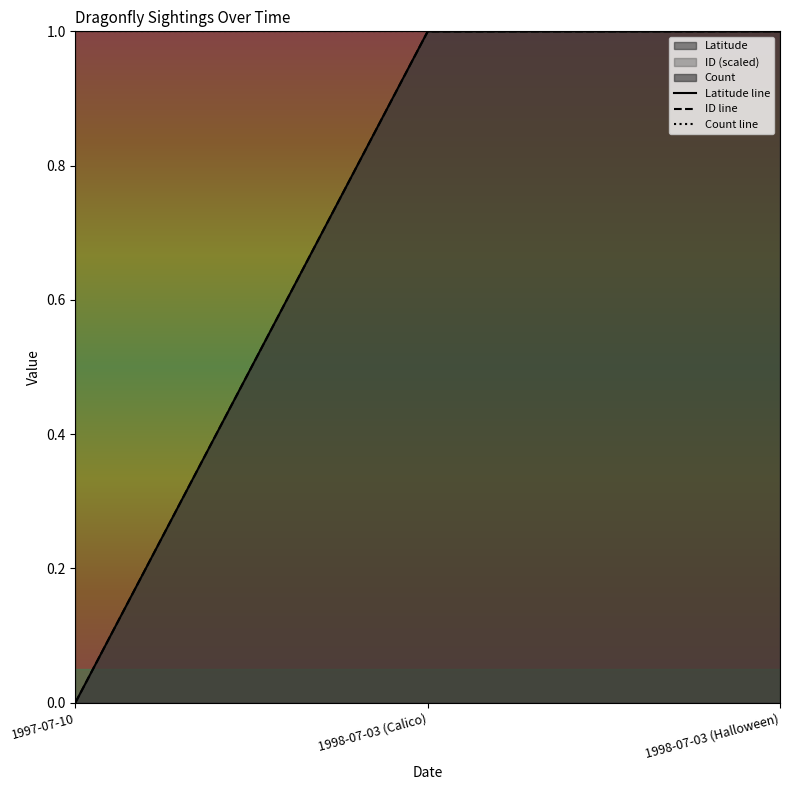

The value of Count line at 1998-07-03 (Halloween) is 0.2. True or false?

False